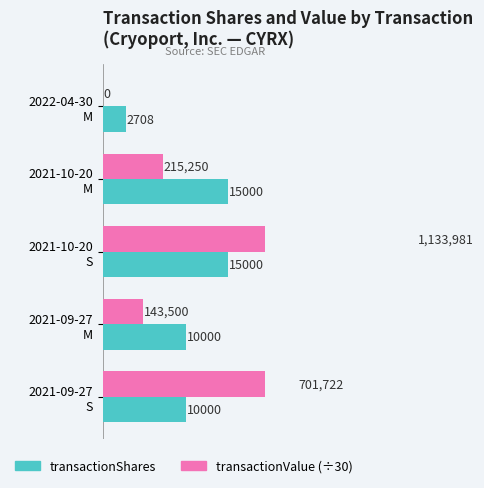

Count the transactionShares values in the range 10000 to 15000.

4